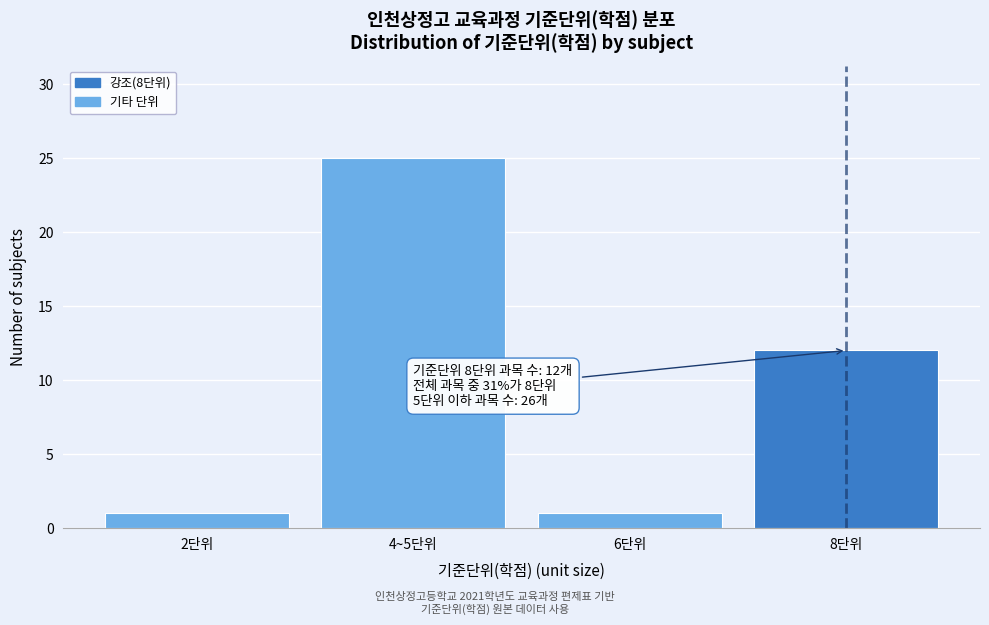

Reading right to left, extract all data points from this chart.

12	1	25	1